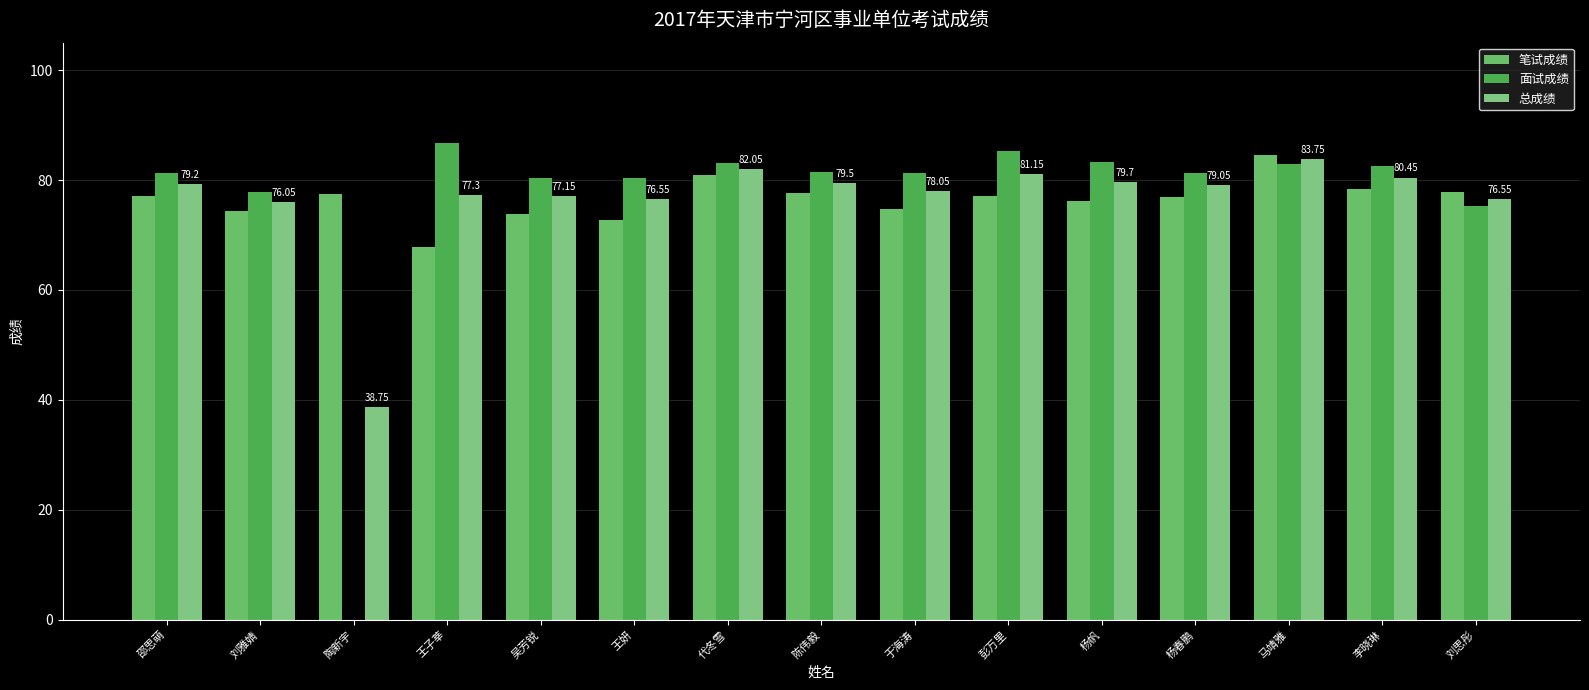

Count the number of categories in the chart.

15